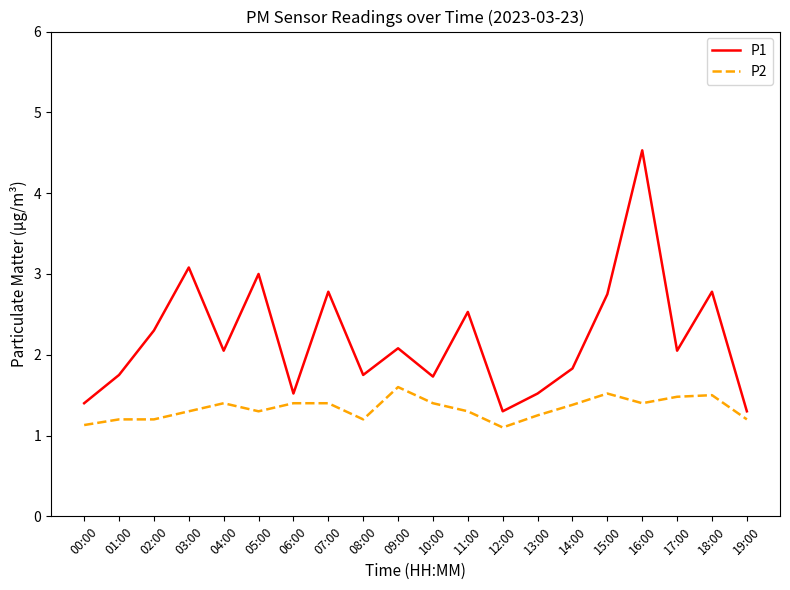

Which series has the largest total across all categories?

P1